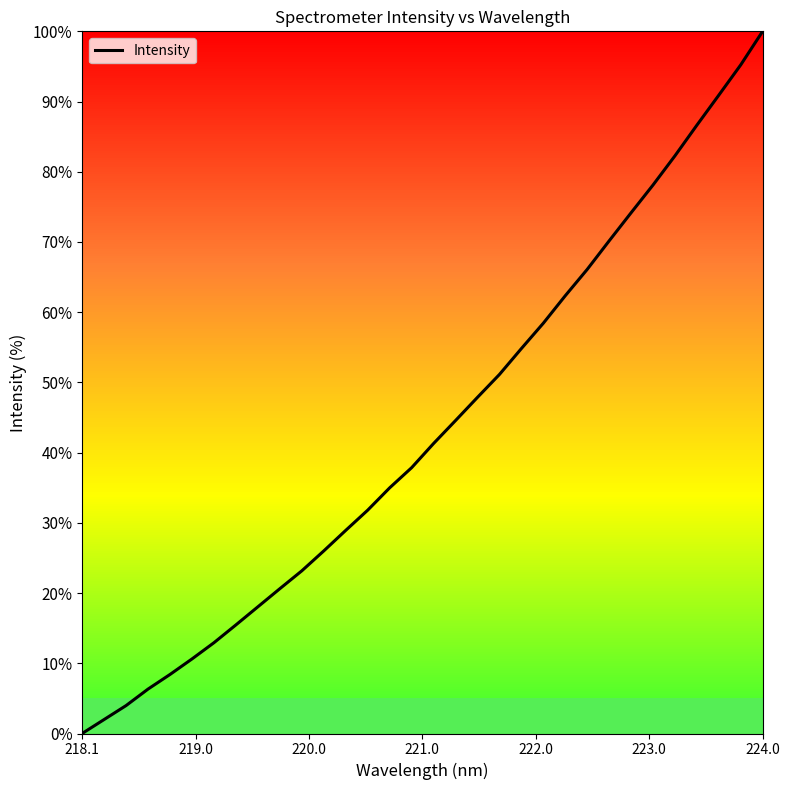

What is the difference between the maximum and minimum values?

100.0